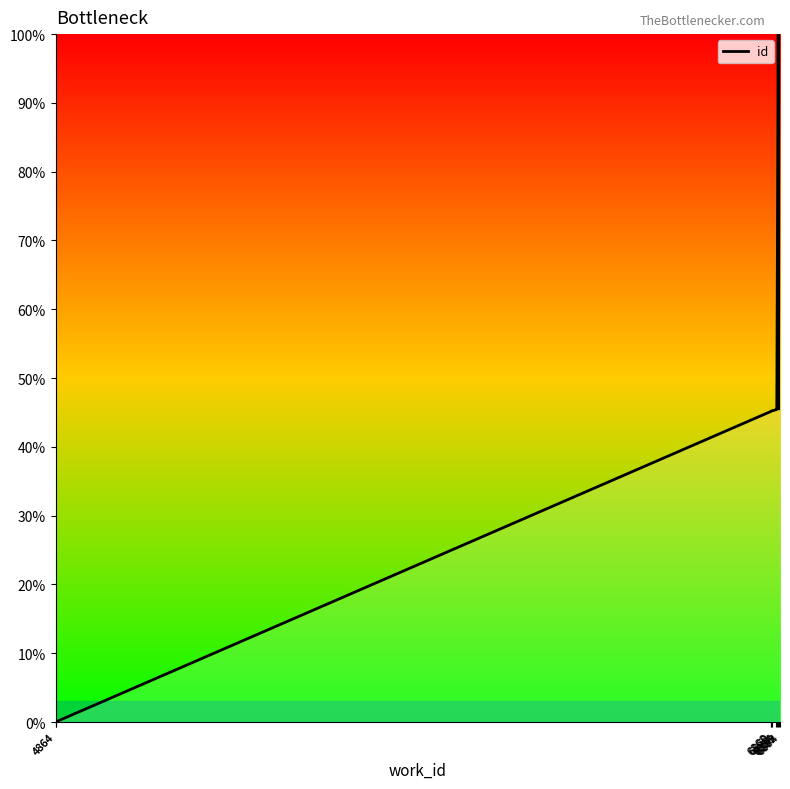

At which category does the chart reach its minimum across all series?

4864